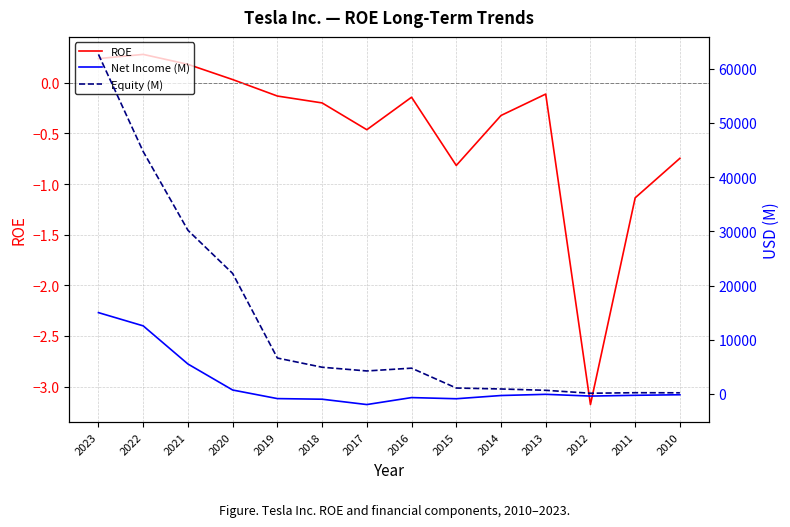

Which series changed the most between 2023 and 2012?

Equity (M)